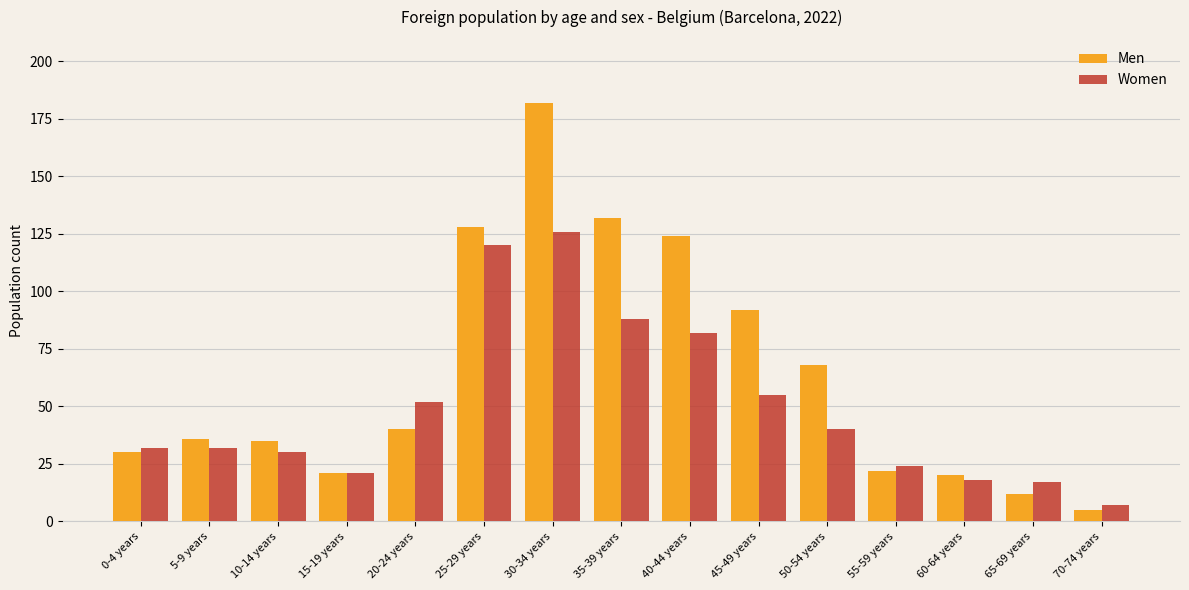

What is the difference between the maximum and minimum values in the Women series?

119